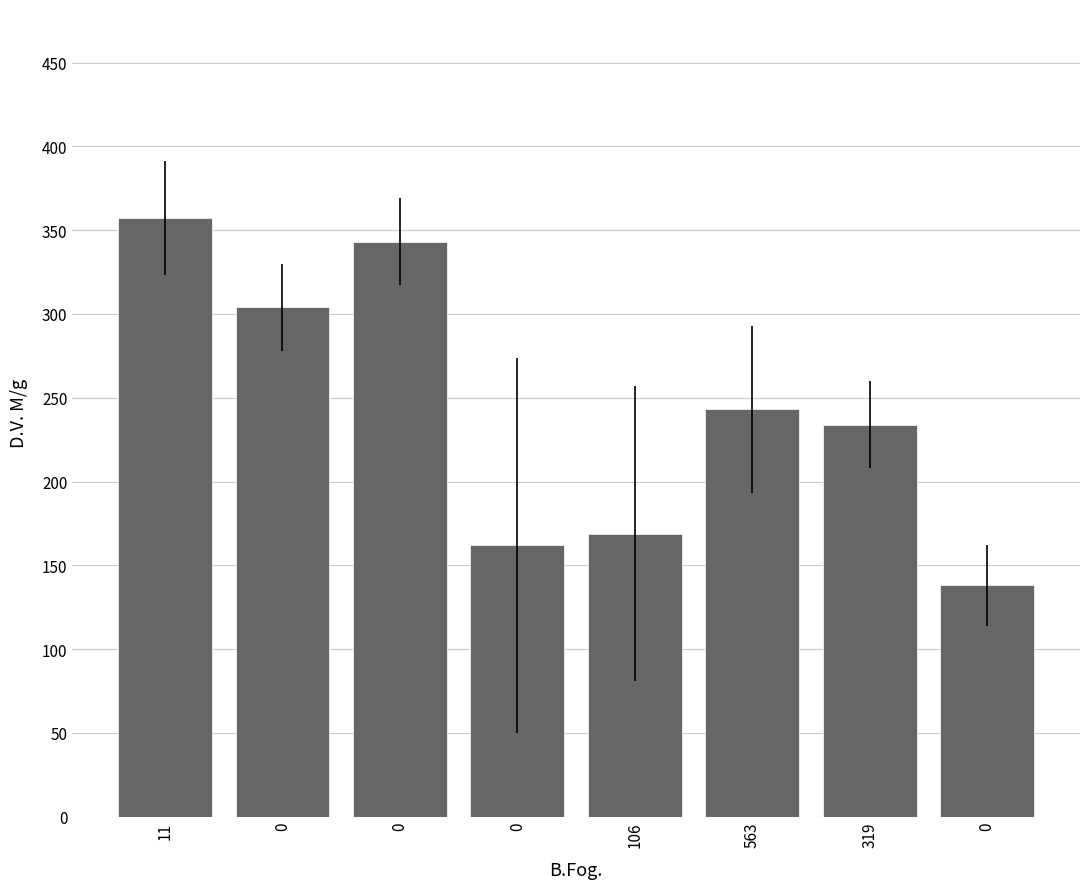

Is it true that the value at 0 is 162?

True